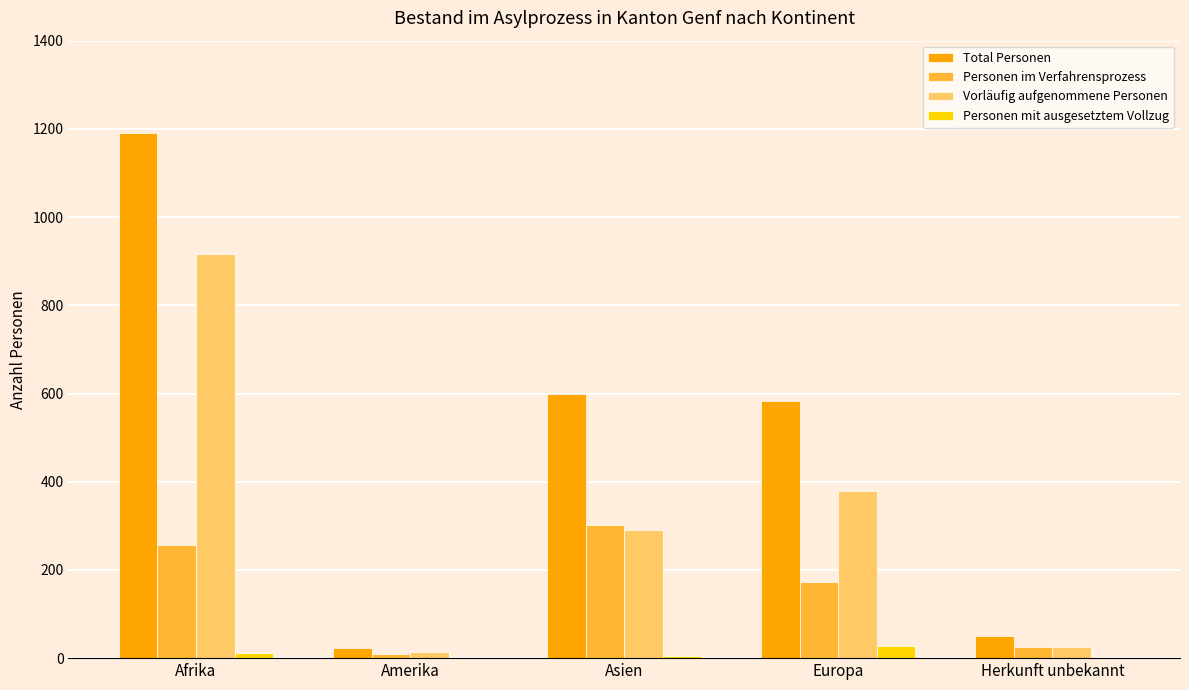

Is it true that Personen im Verfahrensprozess equals 182 at Asien?

False